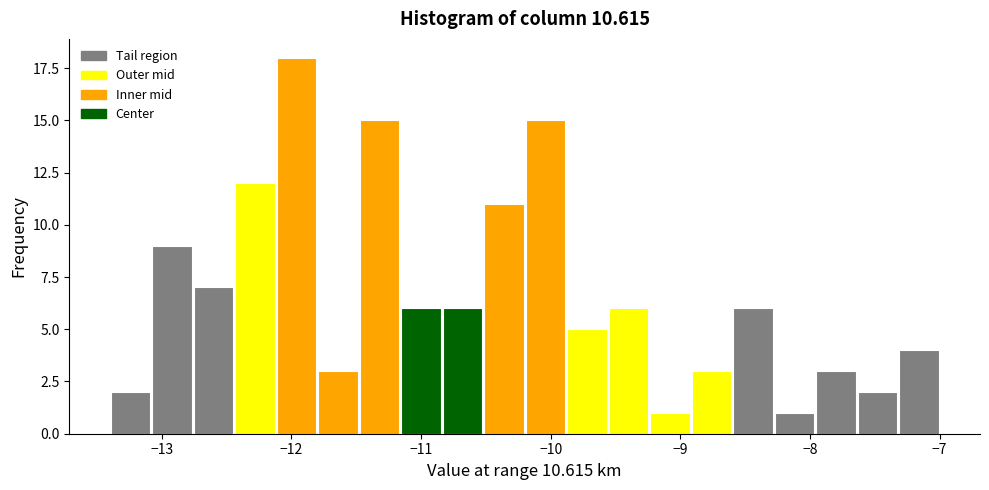

Read against the x-axis, roughly where is the centre of the tallest bar?

-12.0